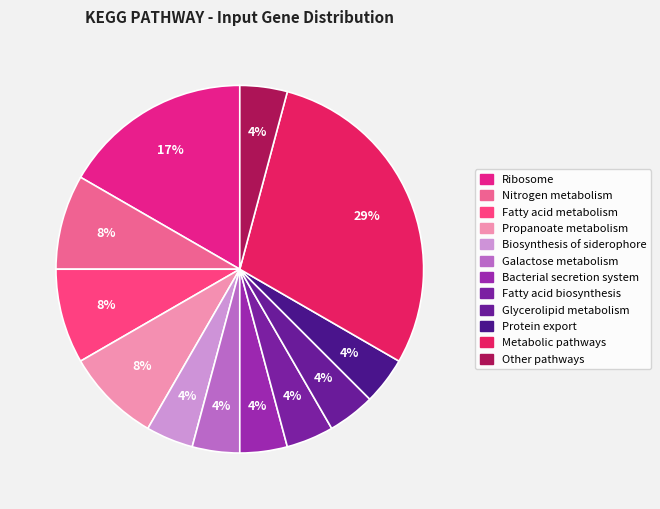

How many segments does this pie chart have?

12